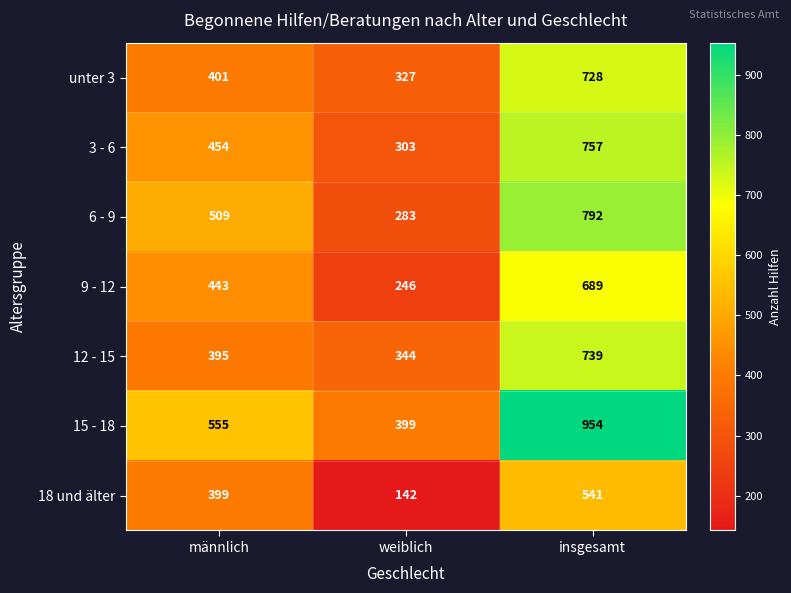

What value does the 18 und älter series have at insgesamt, to the nearest 50?

550